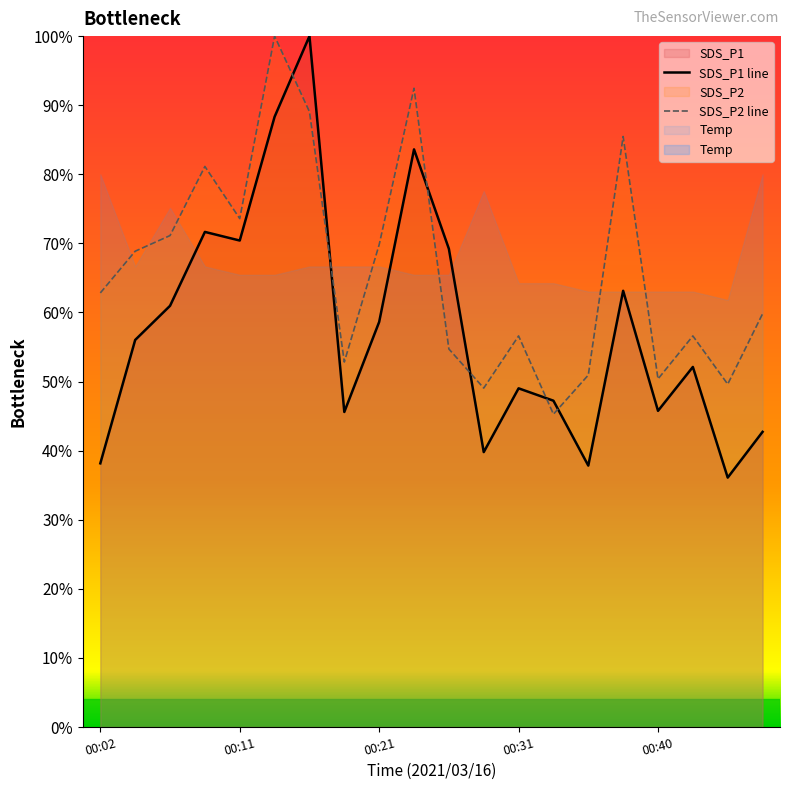

How many values in the SDS_P2 series are below 62?

10